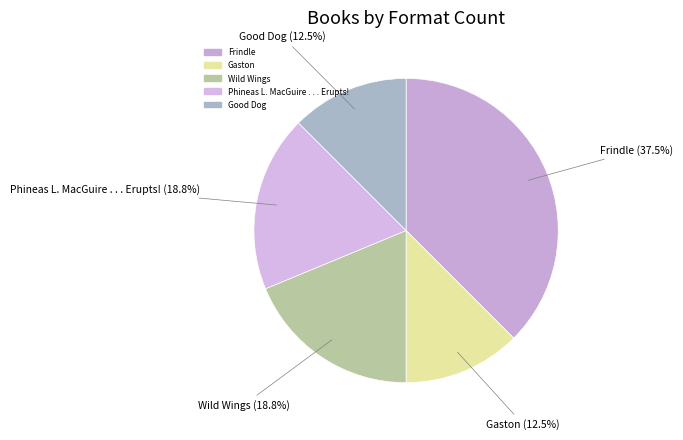

To the nearest percent, what is the average slice percentage?

20%